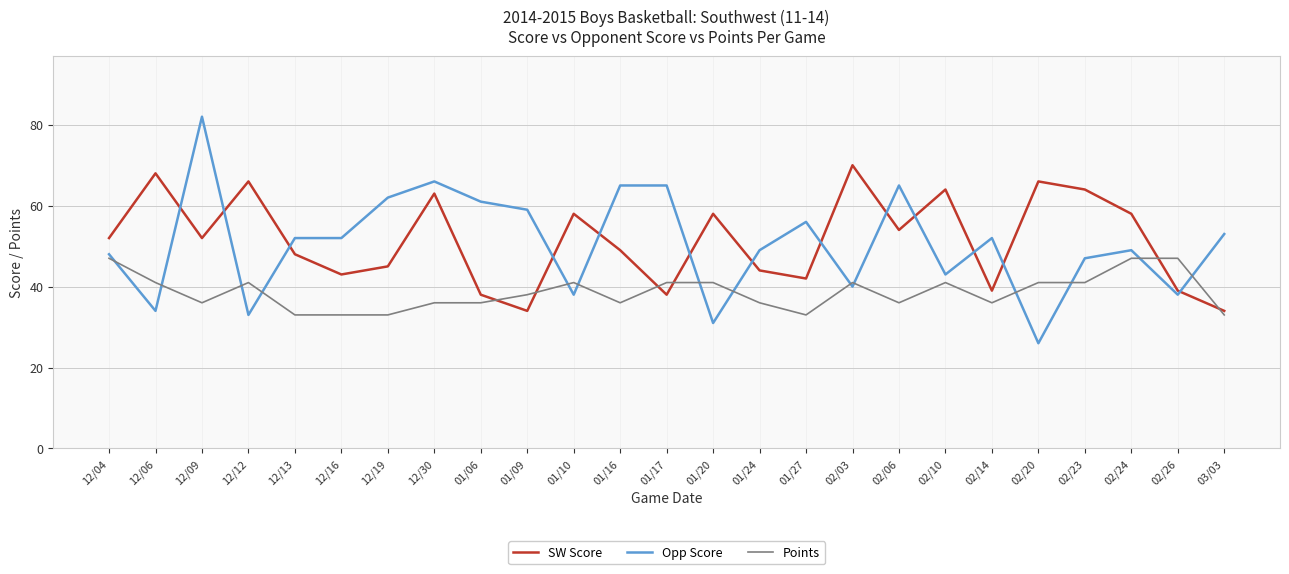

True or false: Opp Score and Points cross at least once.

True